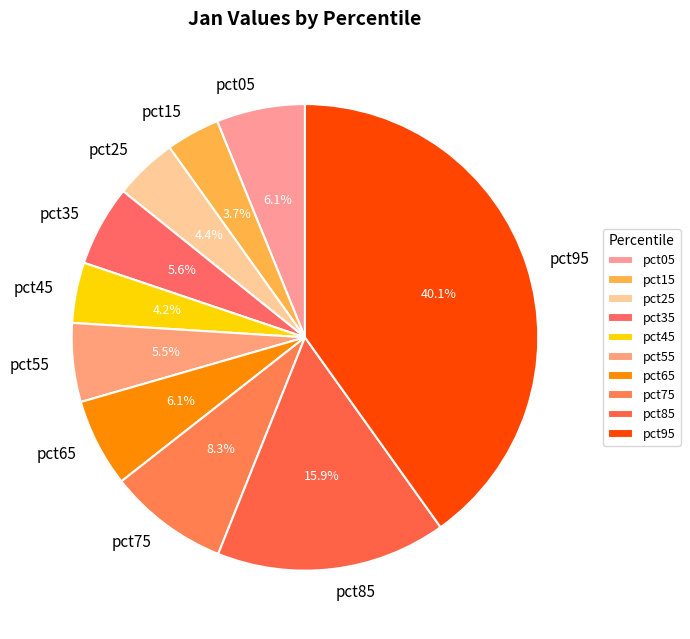

True or false: pct05 accounts for 1% of the total.

False